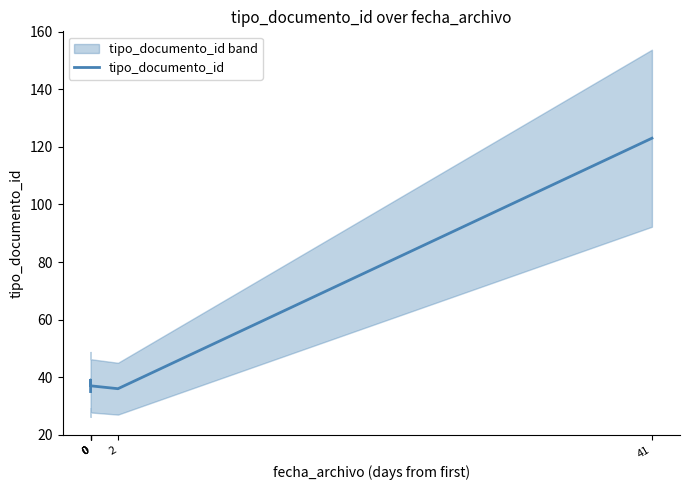

Does the chart have visible grid lines?

No